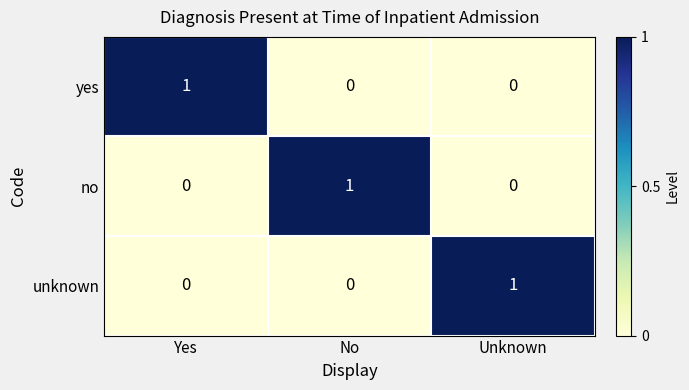

What is the total value across all series at No?

1